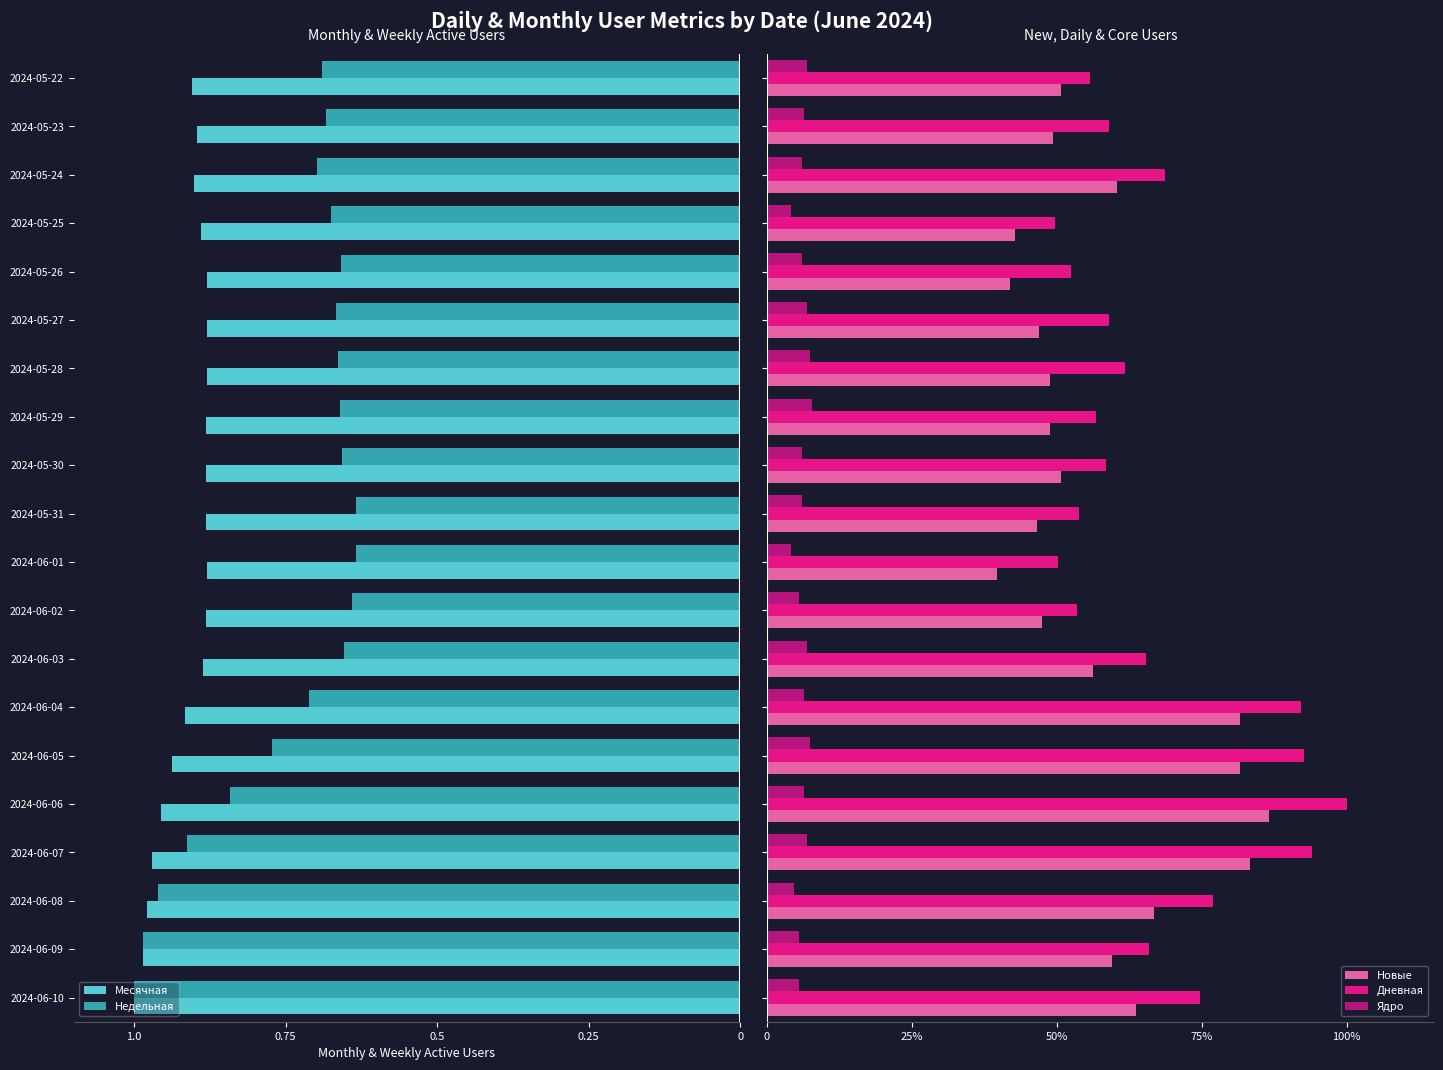

True or false: Месячная has a value of 0.5 at 2024-06-07.

False